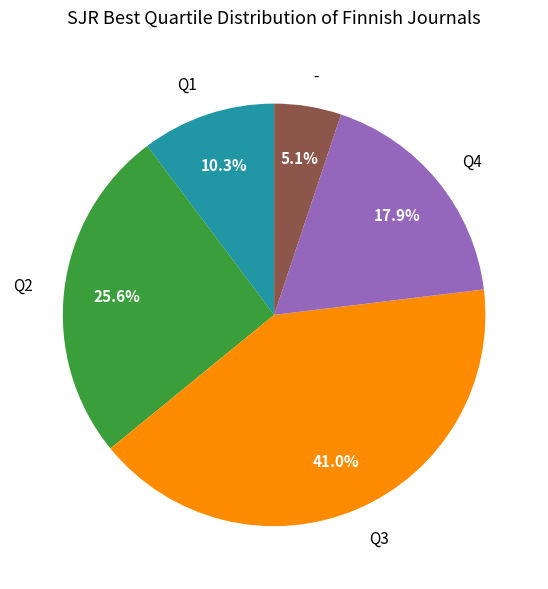

What percentage is the Q1 slice, to the nearest percent?

10%